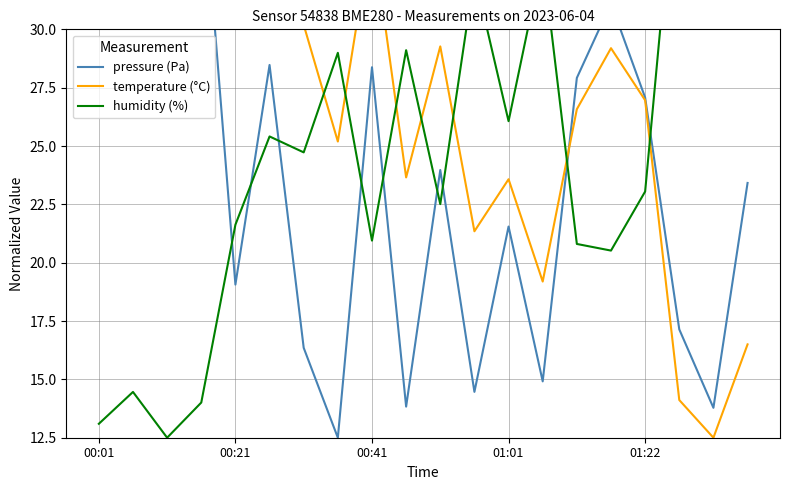

What is the approximate value of temperature (°C) at 9?

23.7